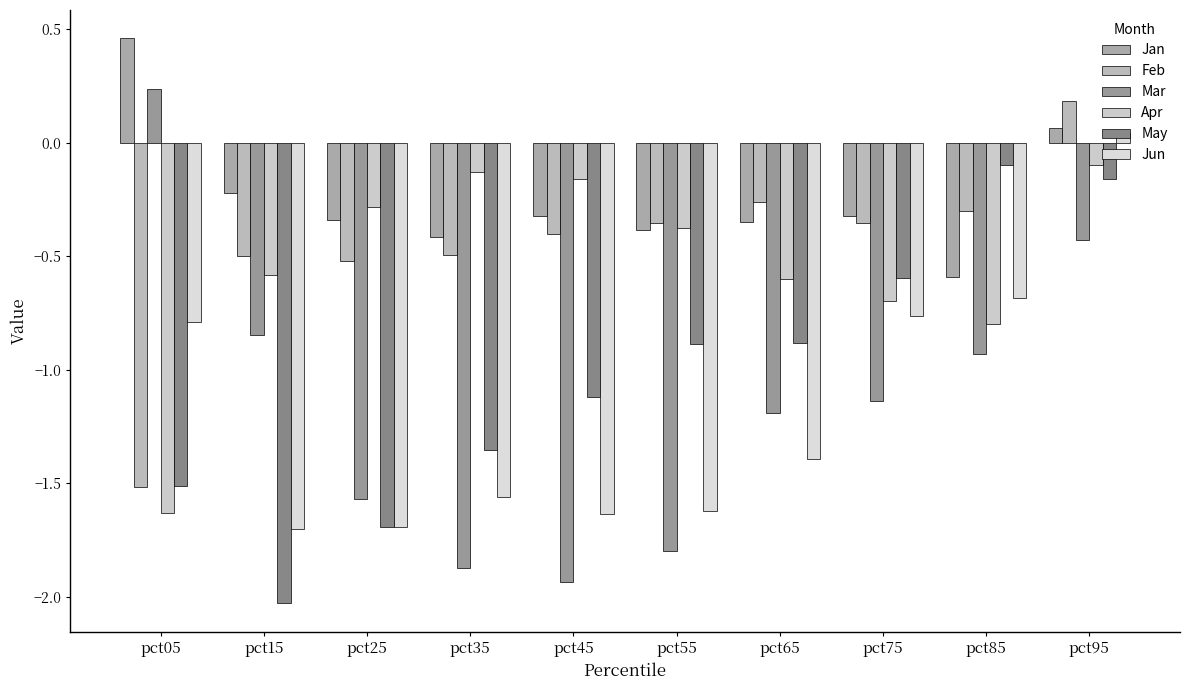

How many values in Mar are above zero?

1